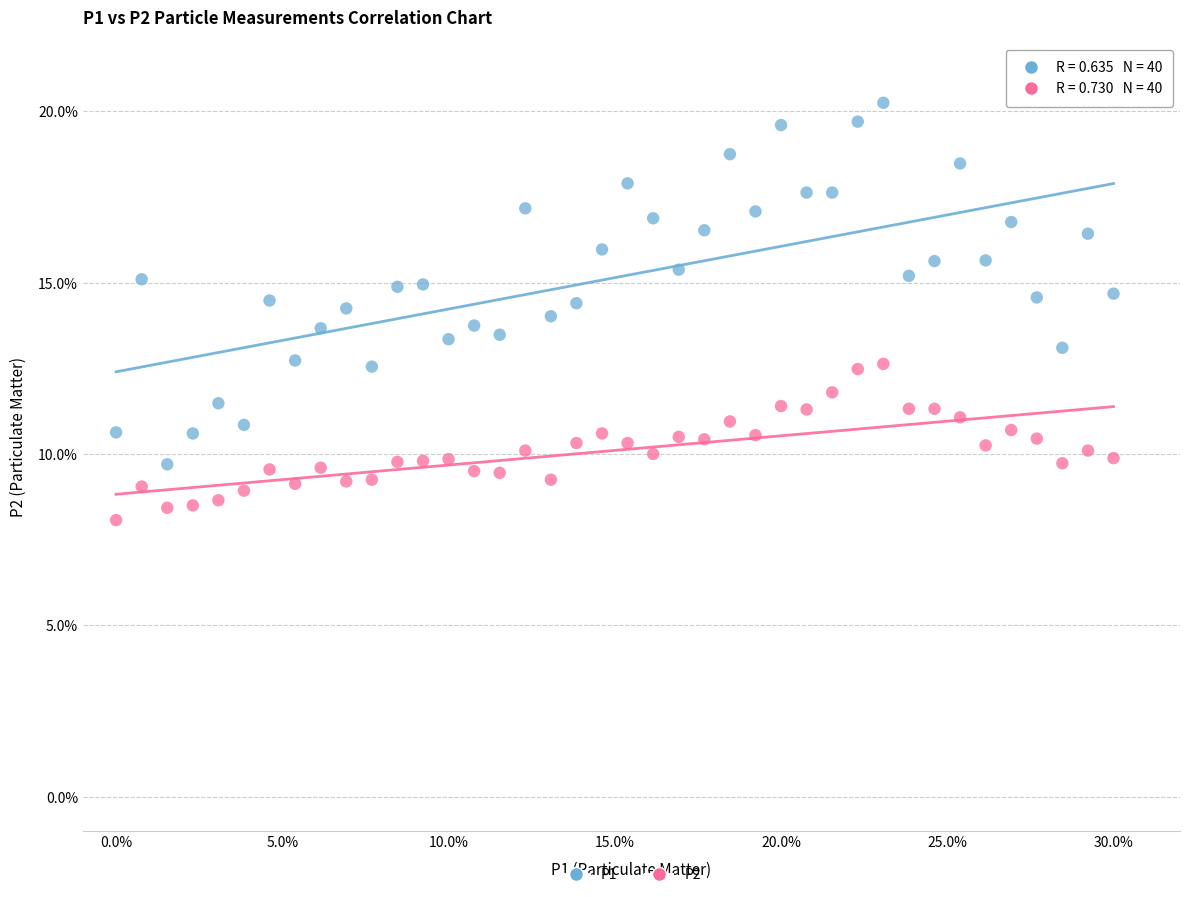

Across all data points, what is the range of X values (max minus min)?

30.0